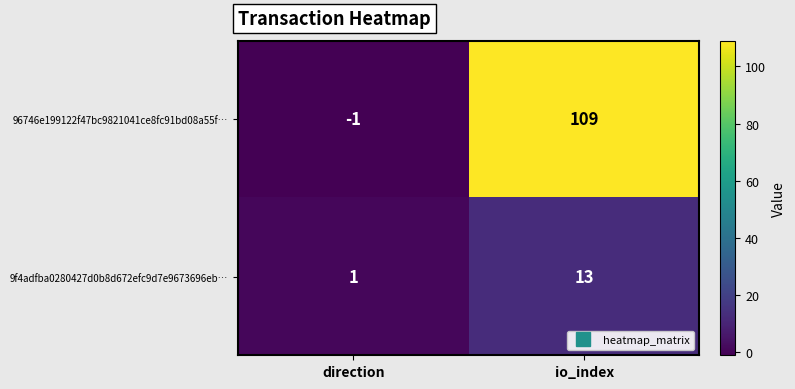

Where is 96746e199122f47bc9821041ce8fc91bd08a55f… nearest to the value 54?

direction